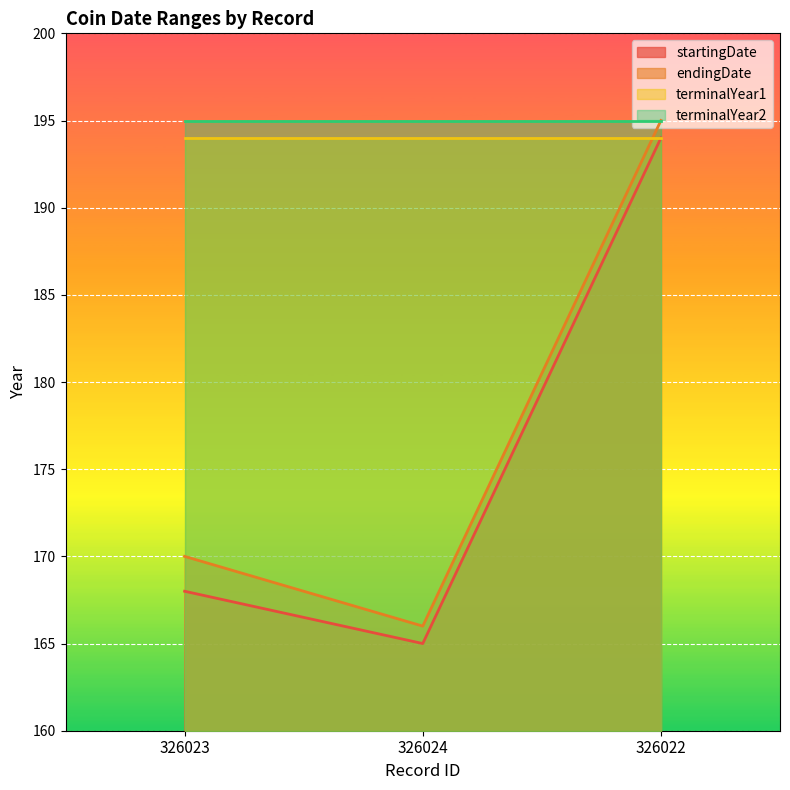

List the labels in order of startingDate value, largest first.

326022, 326023, 326024